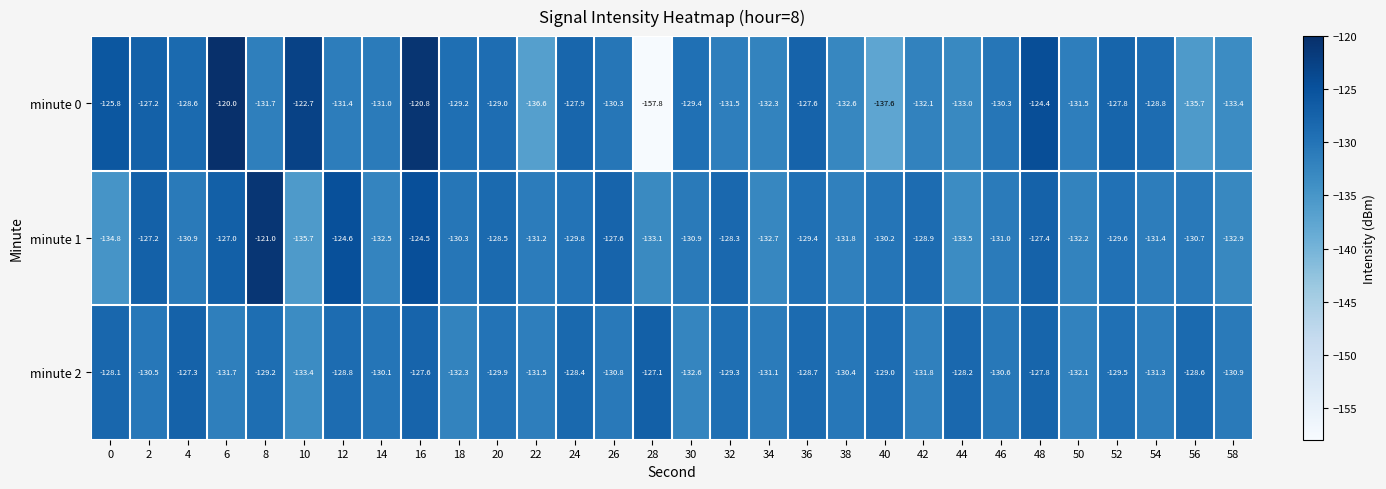

What is the difference between the highest and lowest values at 8?

10.7